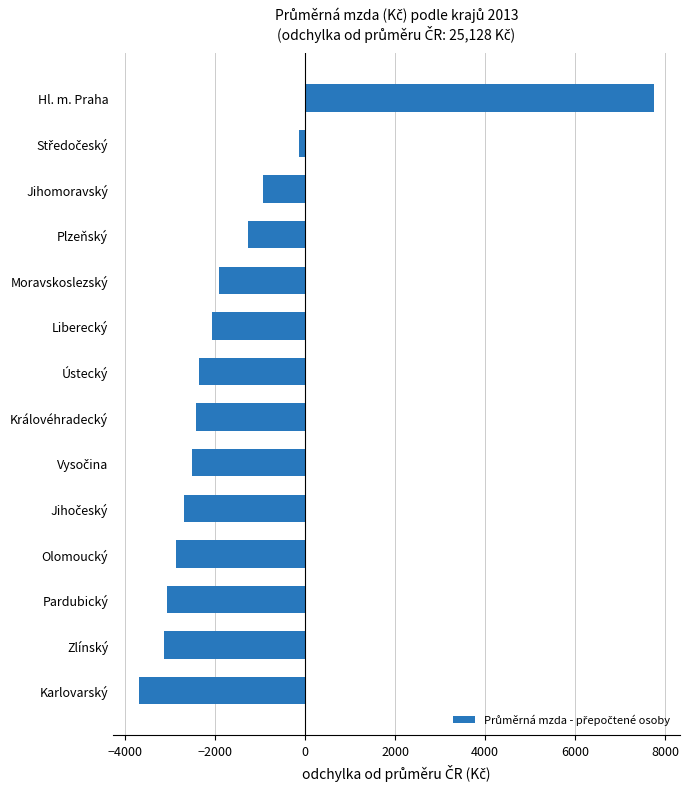

Does the chart contain stacked bars?

No